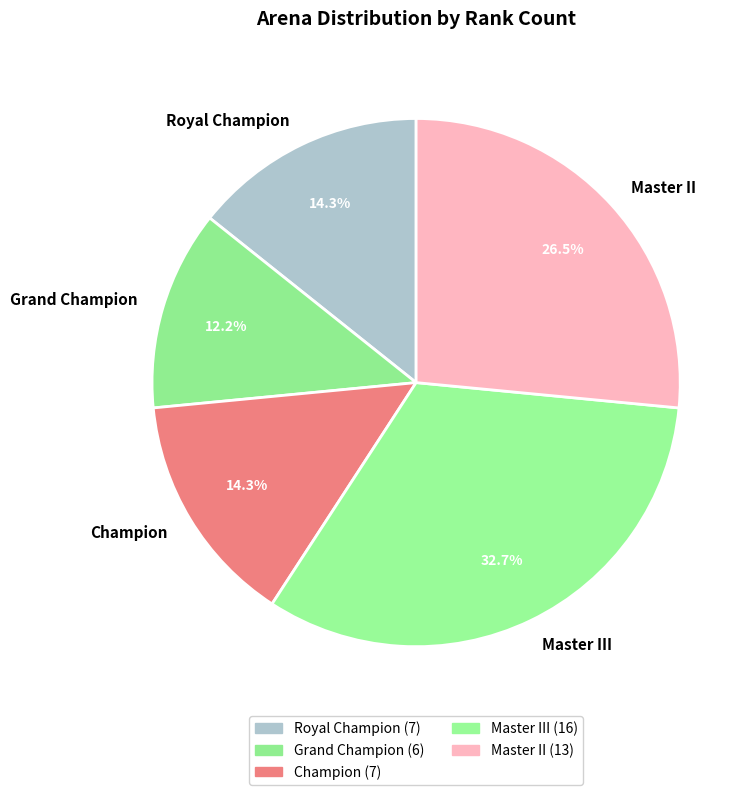

To the nearest percent, what percentage of the pie is Champion?

14%